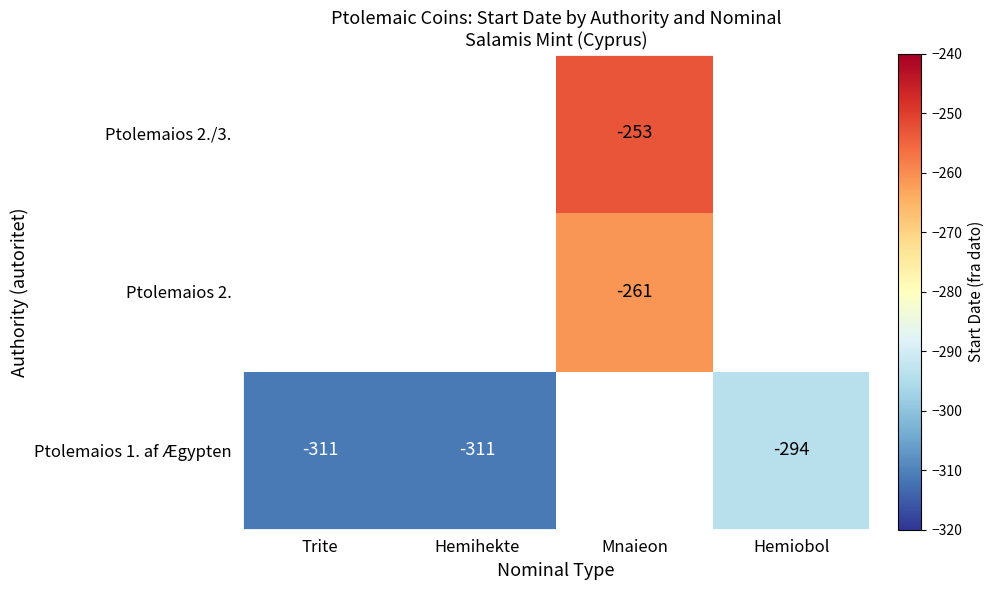

At which category does the chart reach its peak across all series?

Mnaieon